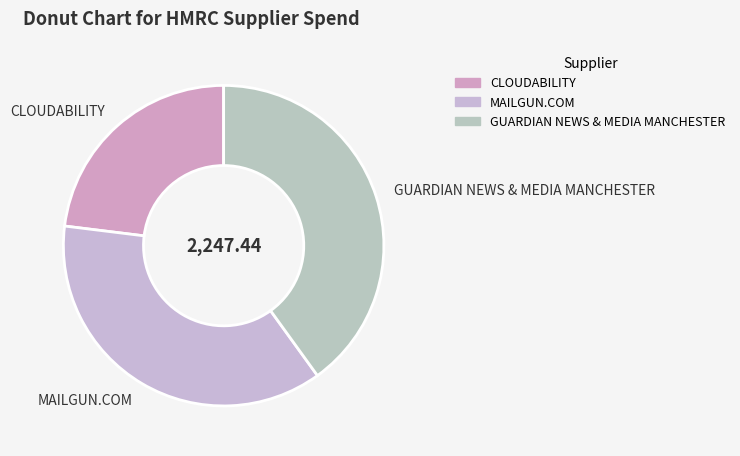

What is the smallest slice in the pie chart?

CLOUDABILITY